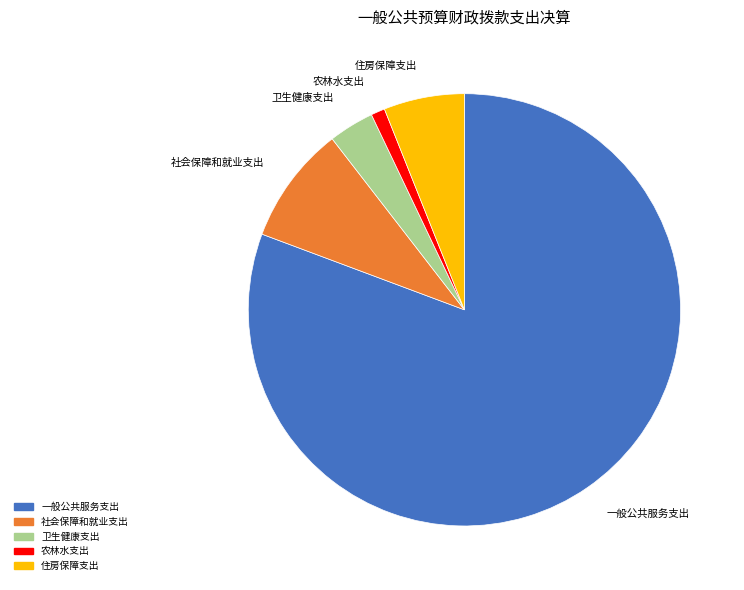

Count the number of slices in the pie.

5